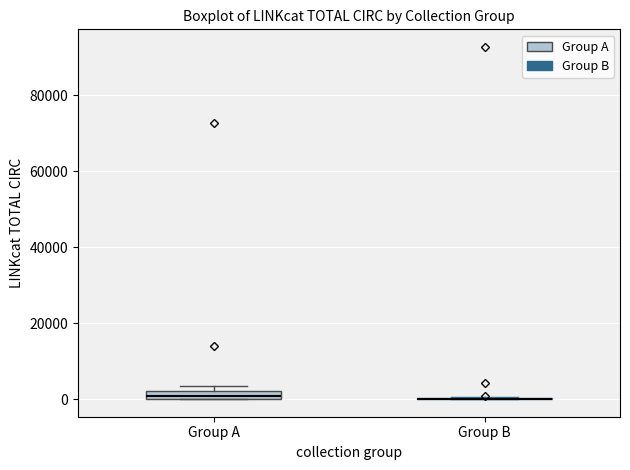

Where is the upper edge of the box for Group A on the y-axis? The values are not printed on the chart, so give them approximately, as read against the axis.

2000